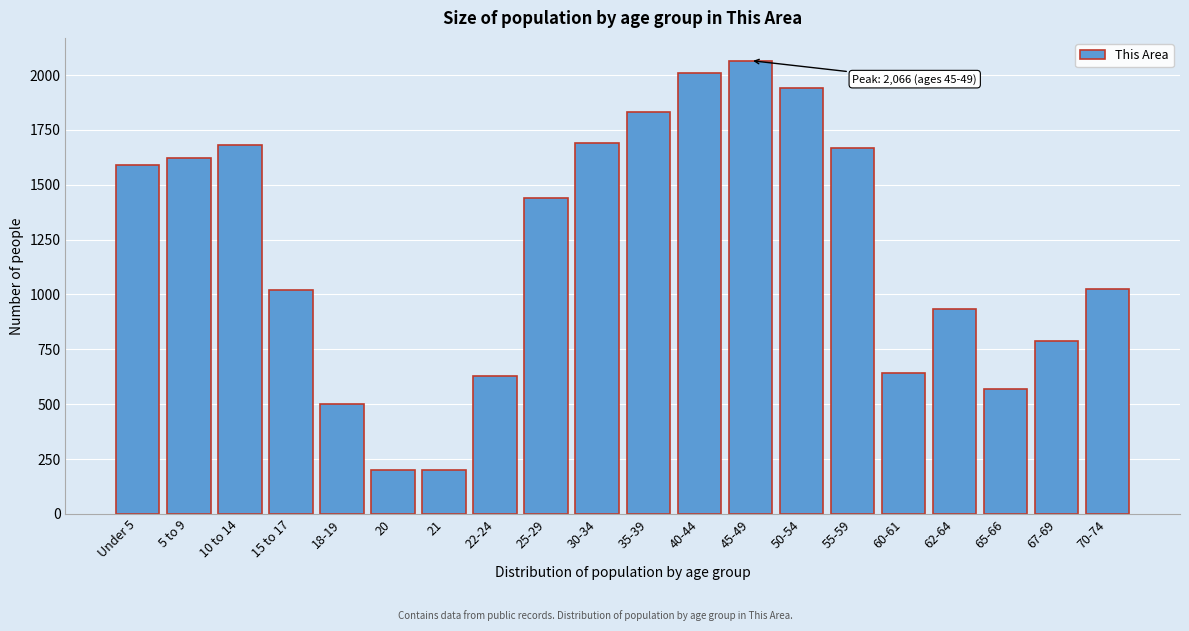

What is the value of the 19th bar from the left?

786